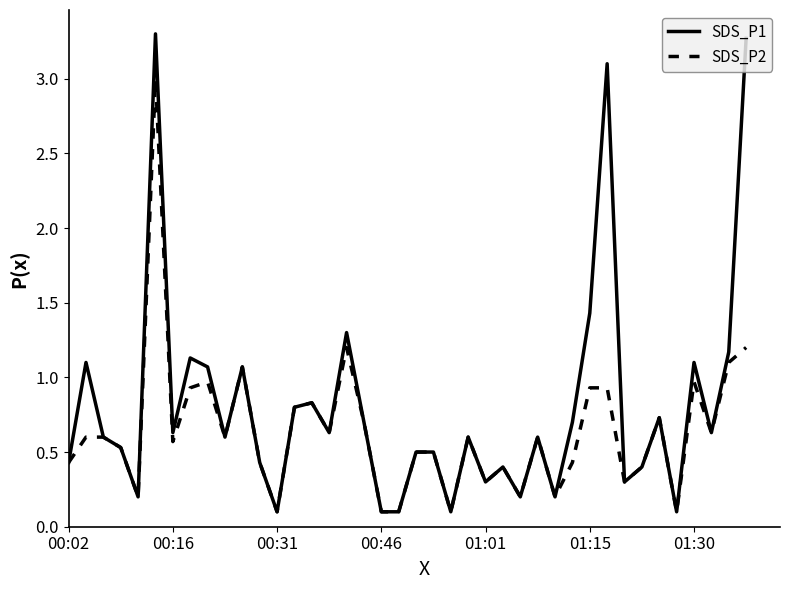

List the series in order of their overall mean, lowest first.

SDS_P2, SDS_P1